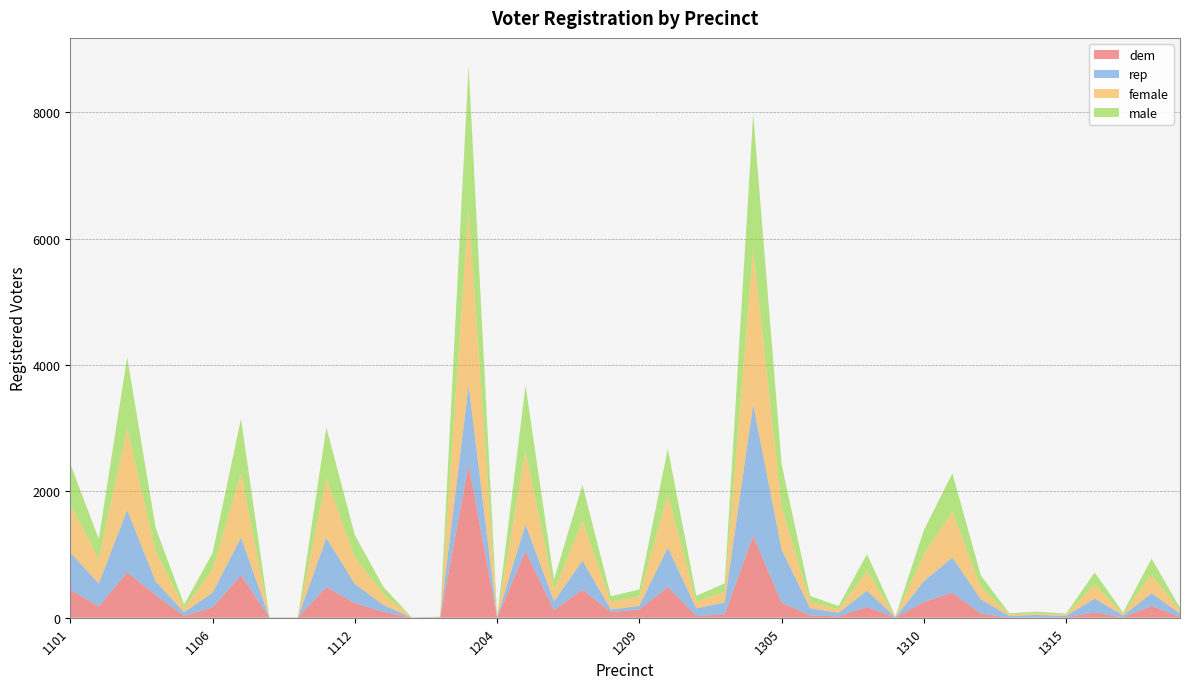

Reading left to right, list all the values displayed in this chart.

dem: 442	178	719	363	28	162	674	1	4	485	232	93	2	3	2420	2	1055	116	445	89	132	487	26	56	1296	239	37	21	170	3	250	397	67	2	4	7	84	7	186	16
rep: 592	363	984	213	60	232	597	2	0	777	304	111	1	5	1256	12	420	143	459	41	56	624	122	187	2081	838	114	57	258	6	329	555	225	27	40	21	220	29	201	51
female: 763	394	1297	481	65	366	1019	3	3	949	425	172	1	6	2779	11	1161	178	628	120	152	840	105	169	2452	675	100	53	306	6	435	729	188	24	27	18	221	22	297	40
male: 639	312	1123	367	56	262	859	2	1	798	348	114	2	3	2283	5	1038	167	571	90	108	725	94	132	2144	675	93	55	272	4	373	604	191	18	25	19	191	24	252	50